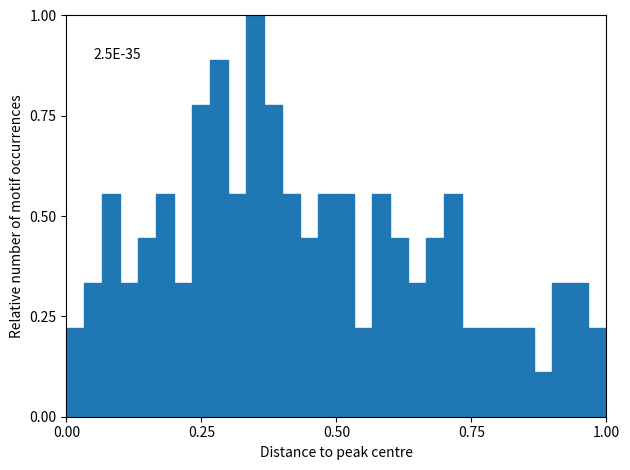

Read against the x-axis, roughly where is the centre of the tallest bar?

0.35